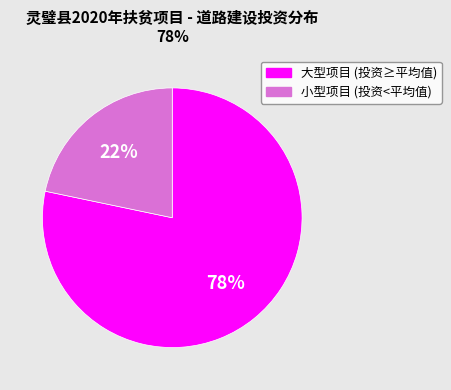

Rank the categories by value from lowest to highest.

小型项目 (投资<平均值), 大型项目 (投资≥平均值)